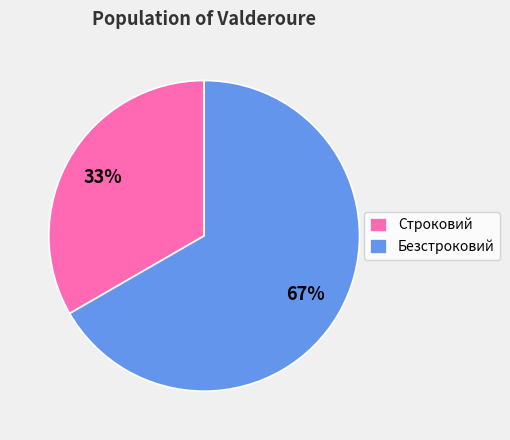

Which category has the biggest portion of the pie?

Безстроковий